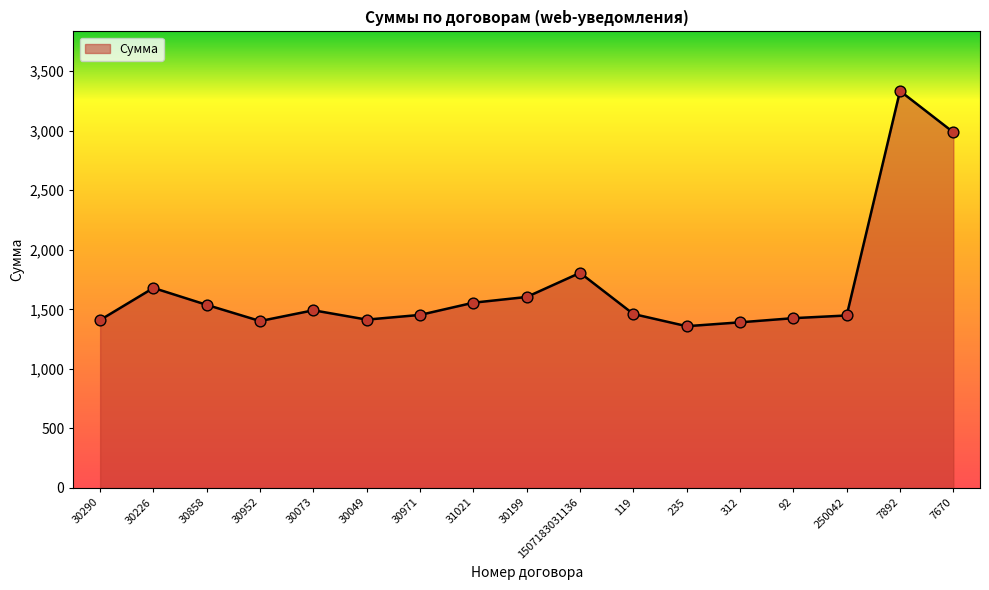

Which has a higher value, 250042 or 312?

250042